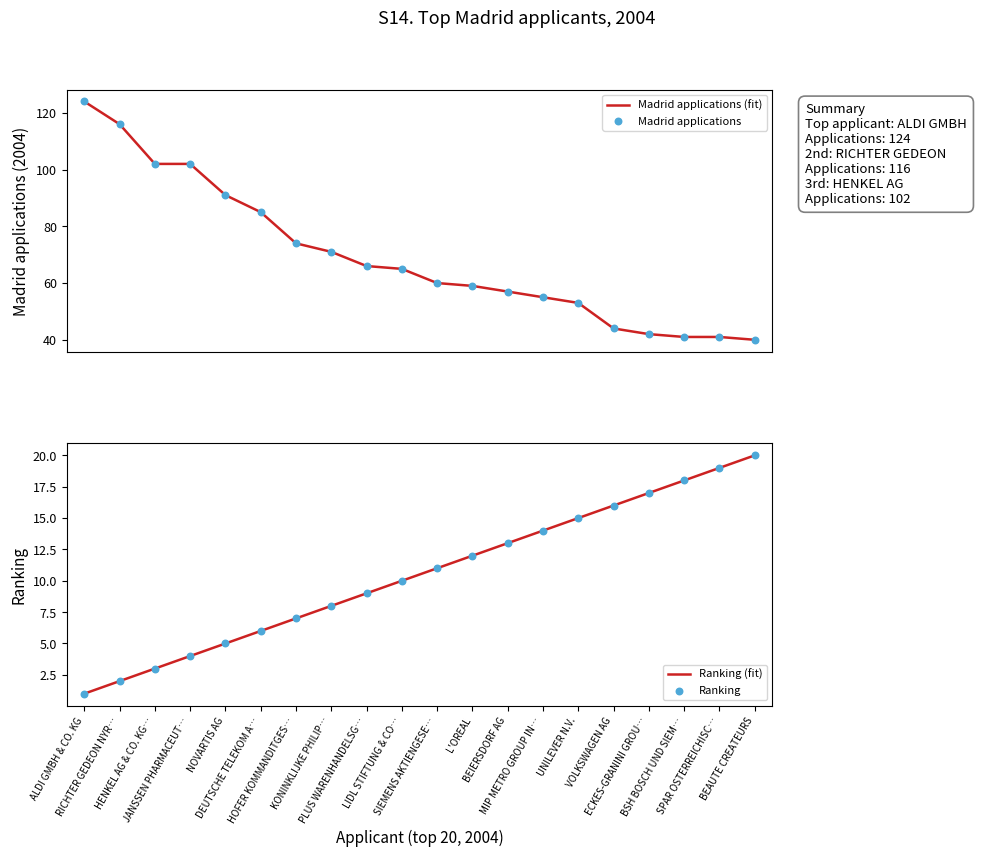

Which series contains the highest Y value?

Madrid applications (fit)